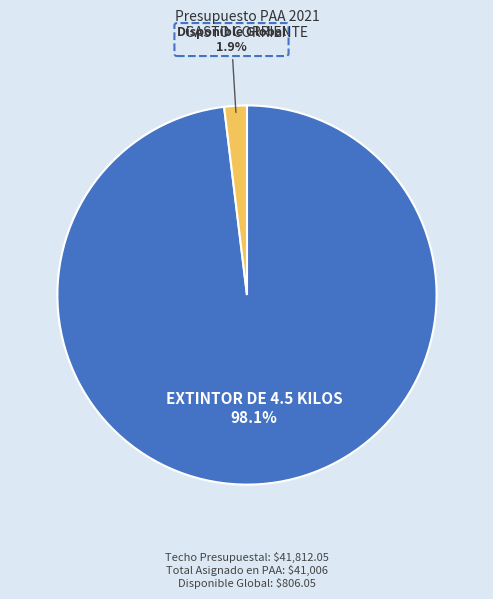

To the nearest percent, what is the combined percentage of Disponible Global and EXTINTOR DE 4.5 KILOS?

100%